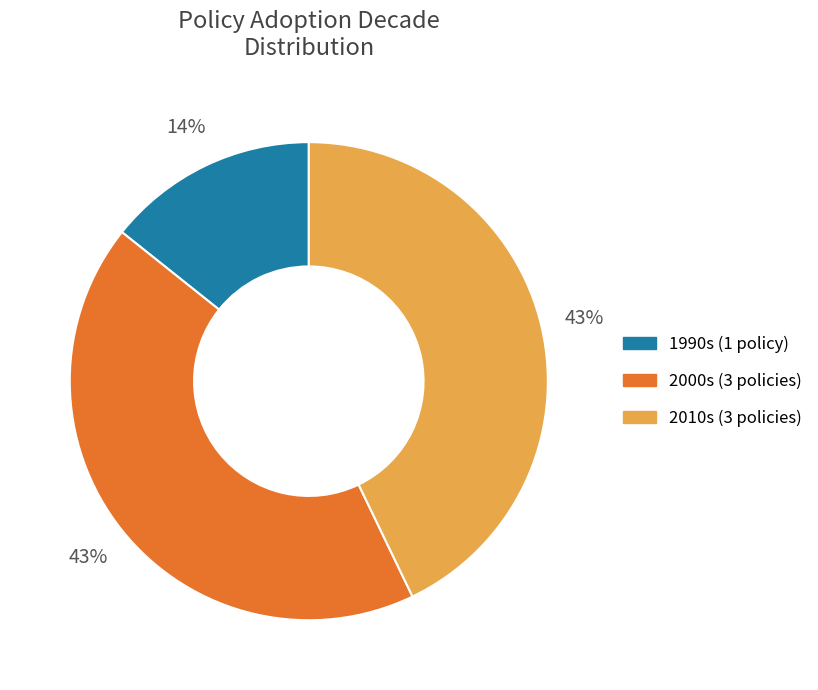

Is there a majority slice in this chart?

No